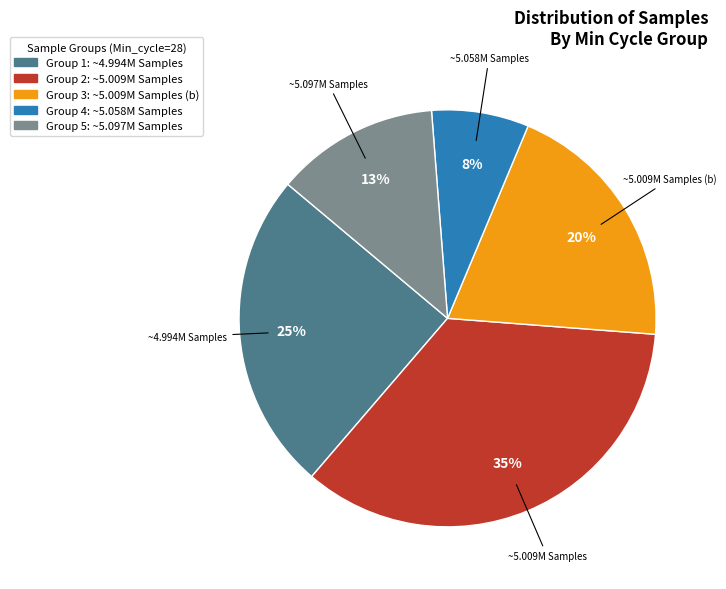

Count the number of slices in the pie.

5